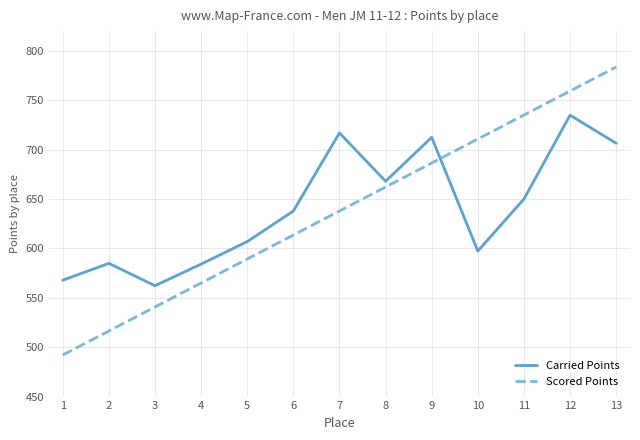

Which category has the highest value across all series?

13